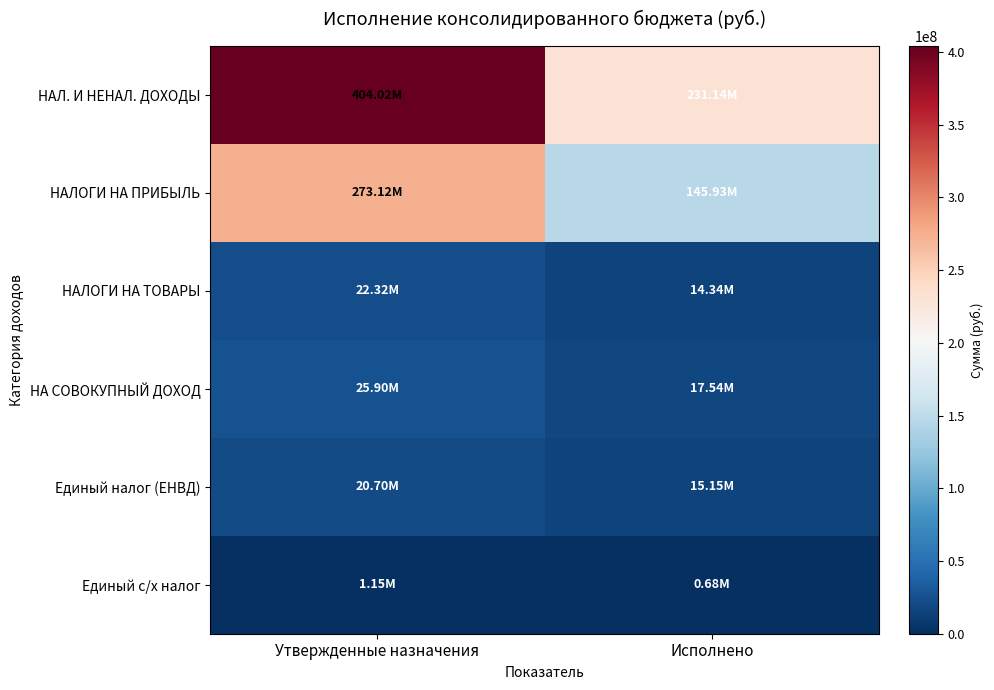

Rank the series at Исполнено from lowest to highest value.

Единый с/х налог, НАЛОГИ НА ТОВАРЫ, Единый налог (ЕНВД), НА СОВОКУПНЫЙ ДОХОД, НАЛОГИ НА ПРИБЫЛЬ, НАЛ. И НЕНАЛ. ДОХОДЫ